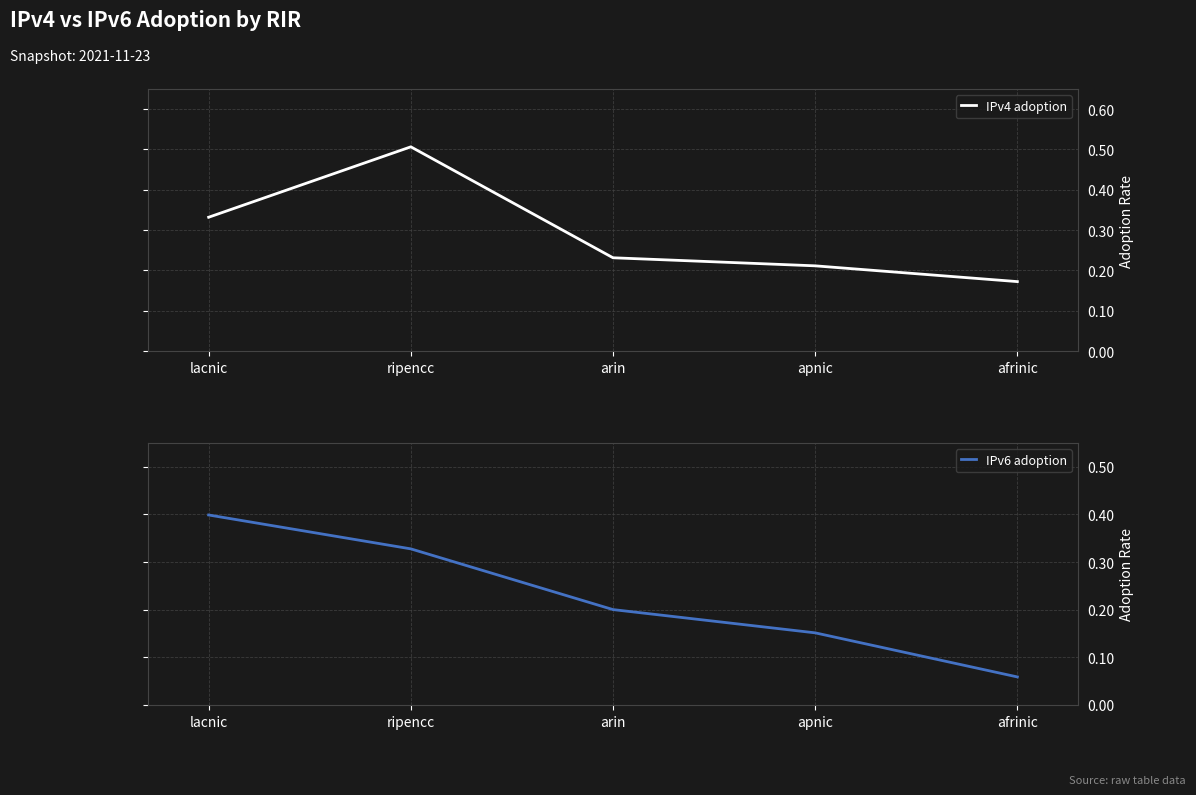

List the labels in order of IPv4 adoption value, smallest first.

afrinic, apnic, arin, lacnic, ripencc